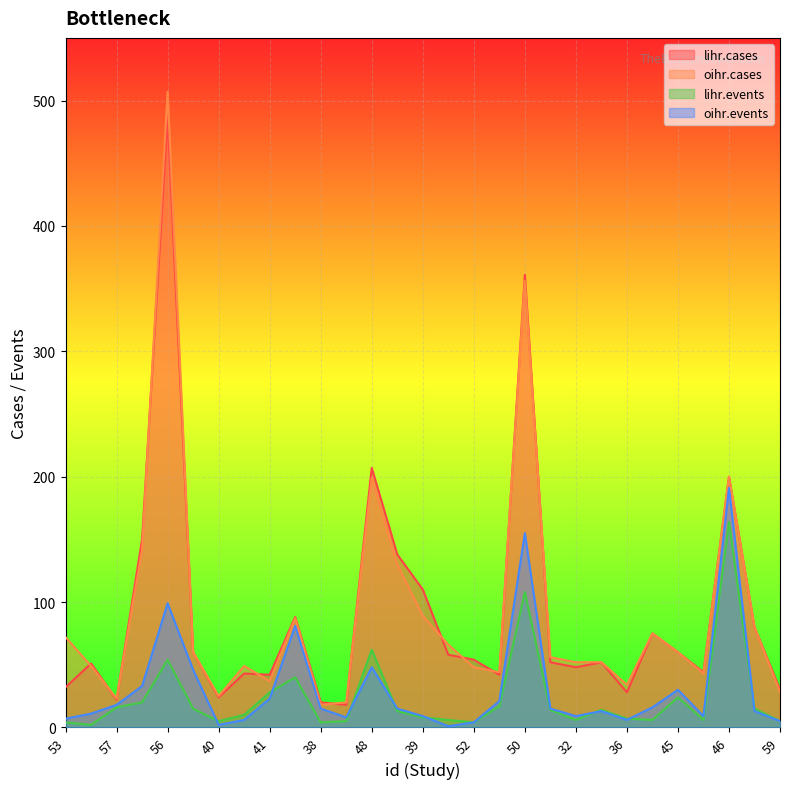

Rank the series by their maximum value, from highest to lowest.

oihr.cases, lihr.cases, oihr.events, lihr.events